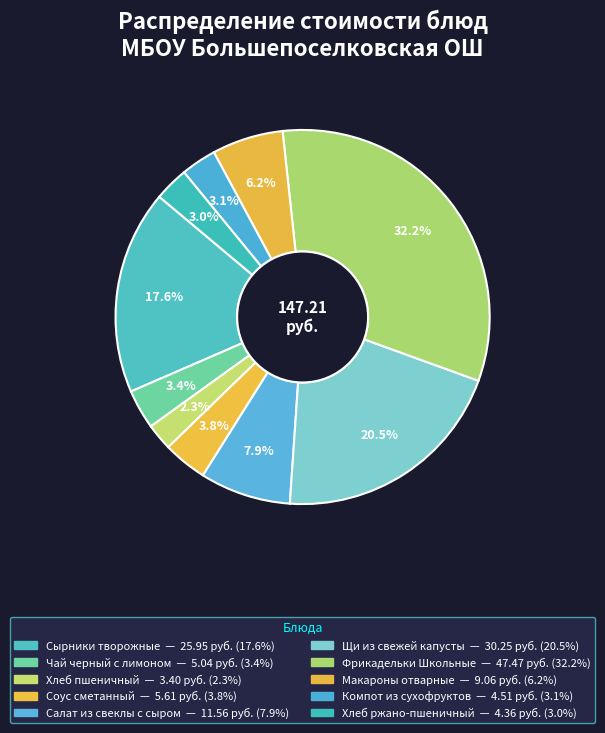

What is the change in value from Сырники творожные to Хлеб пшеничный?

-22.6